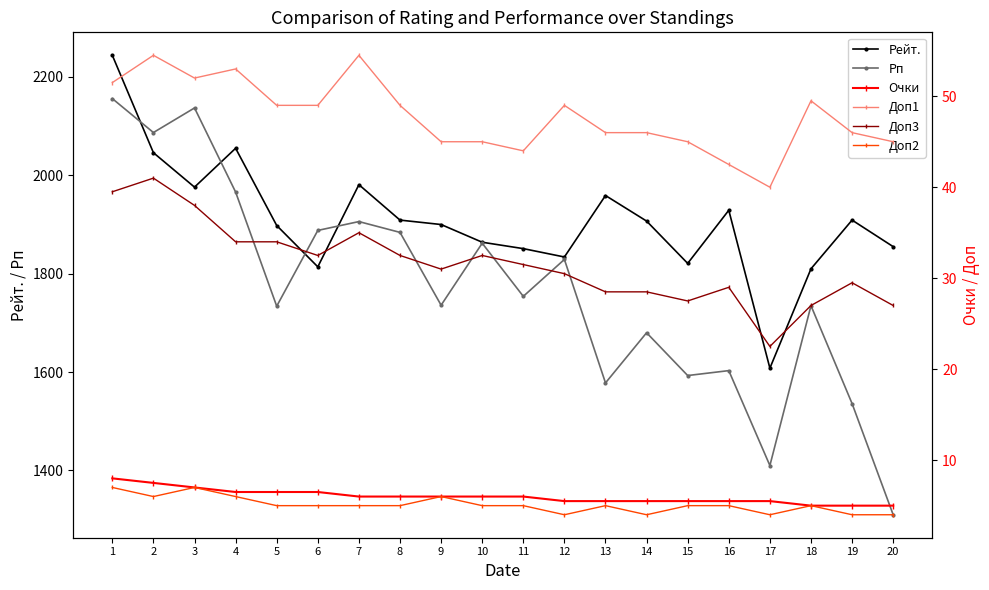

The Рп series shows 1888.0 at 6. True or false?

True